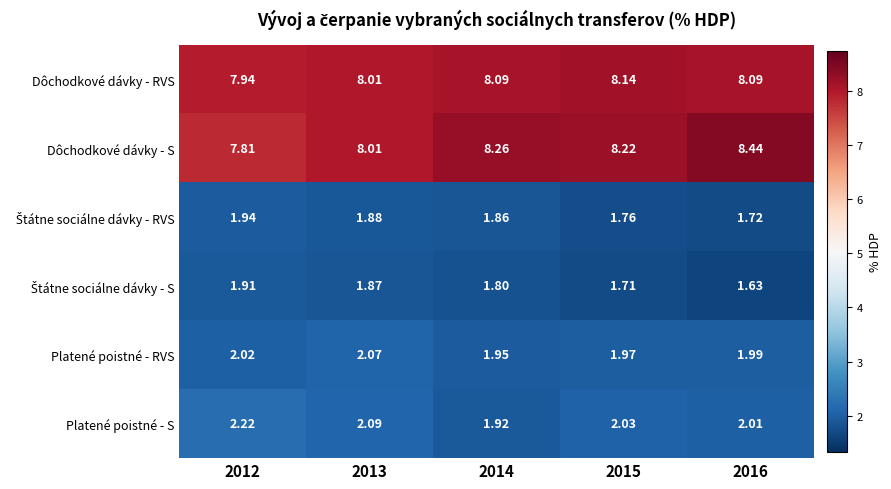

Which series has the largest range (max minus min)?

Dôchodkové dávky - S